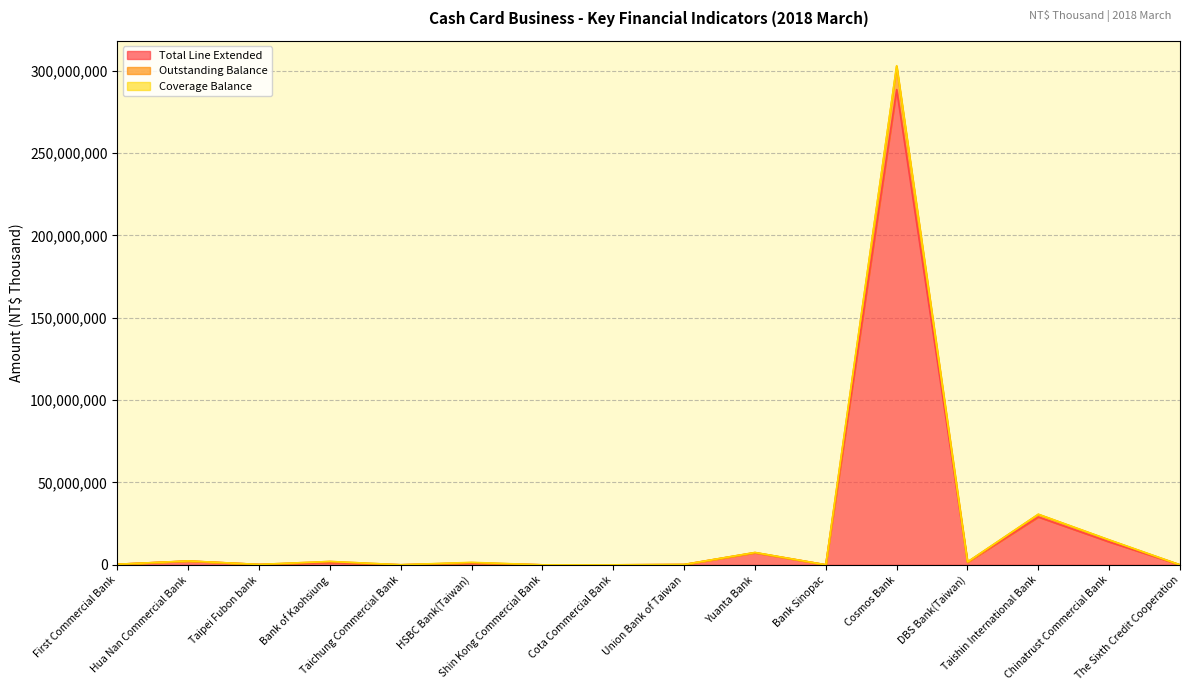

Does the chart have visible grid lines?

Yes